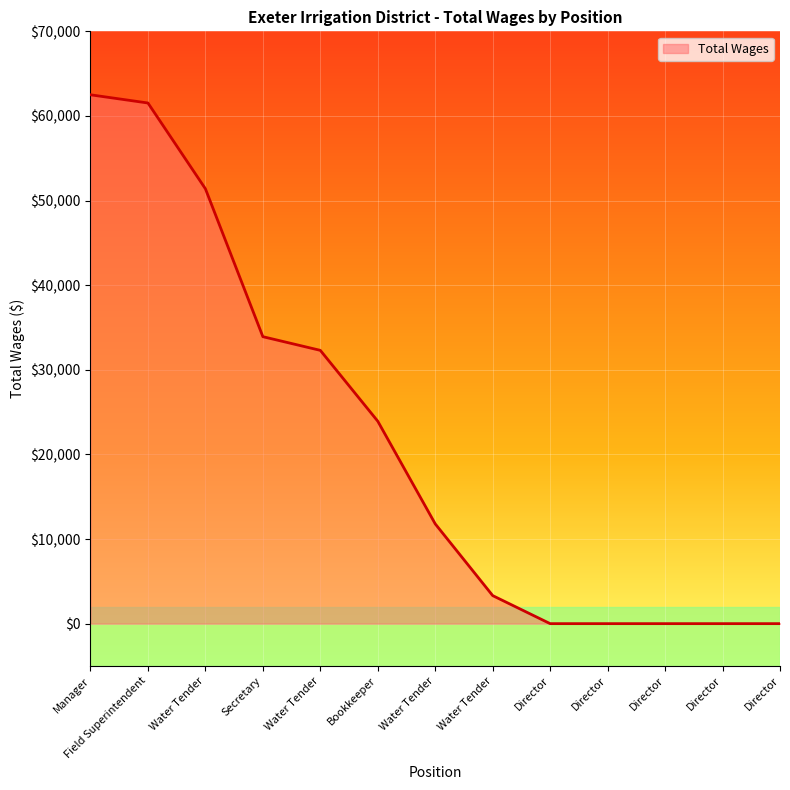

The chart shows a value of 1766 at Water Tender. True or false?

False